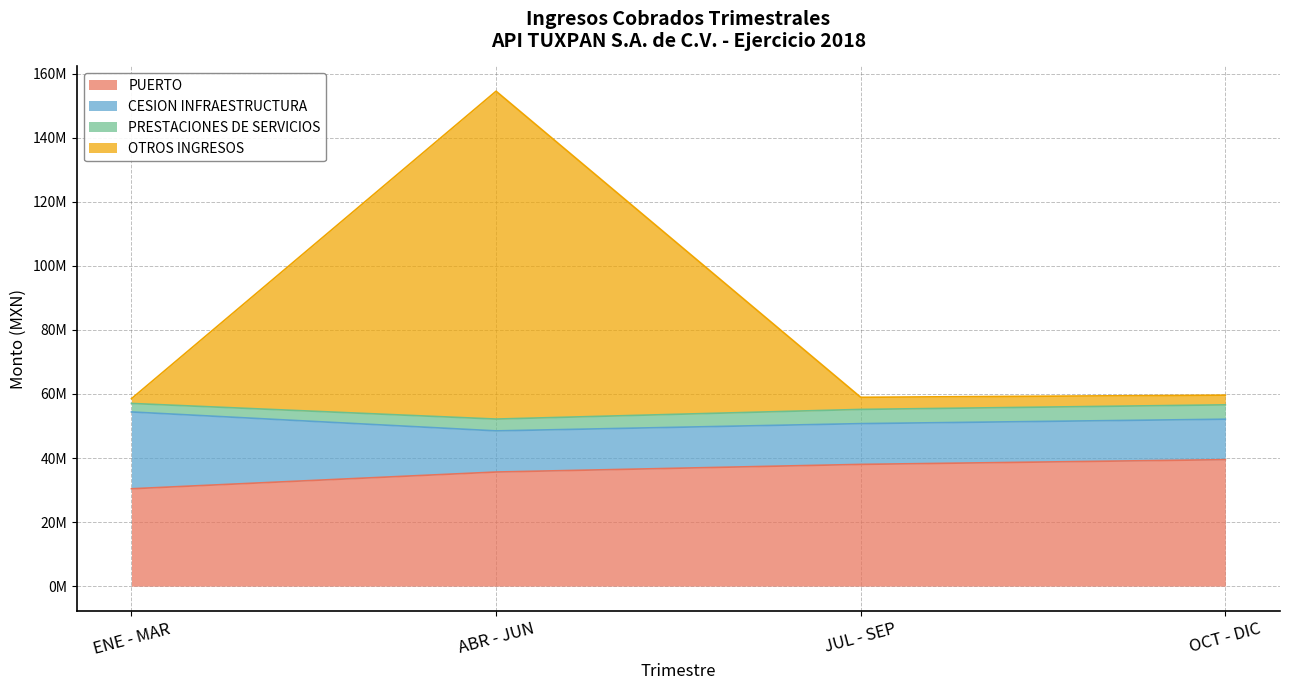

At how many categories does at least one series exceed 66724179?

1